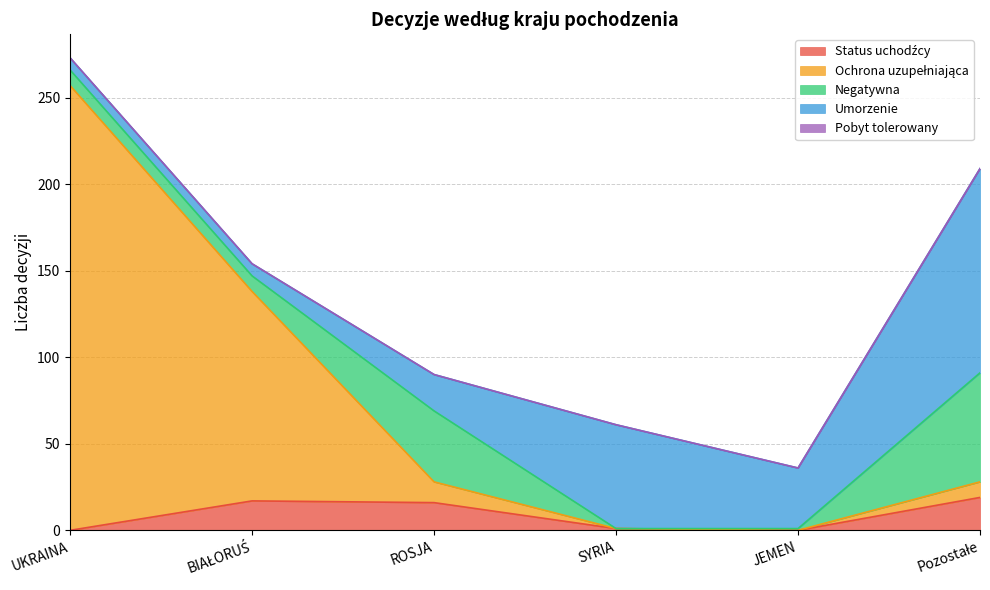

What is the total value across all series at Pozostałe?

209